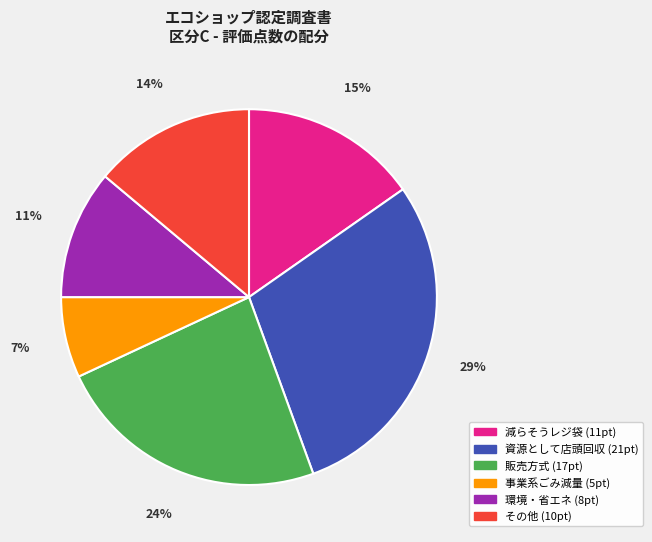

Combined, do その他 (10pt) and 減らそうレジ袋 (11pt) account for over 50%?

No